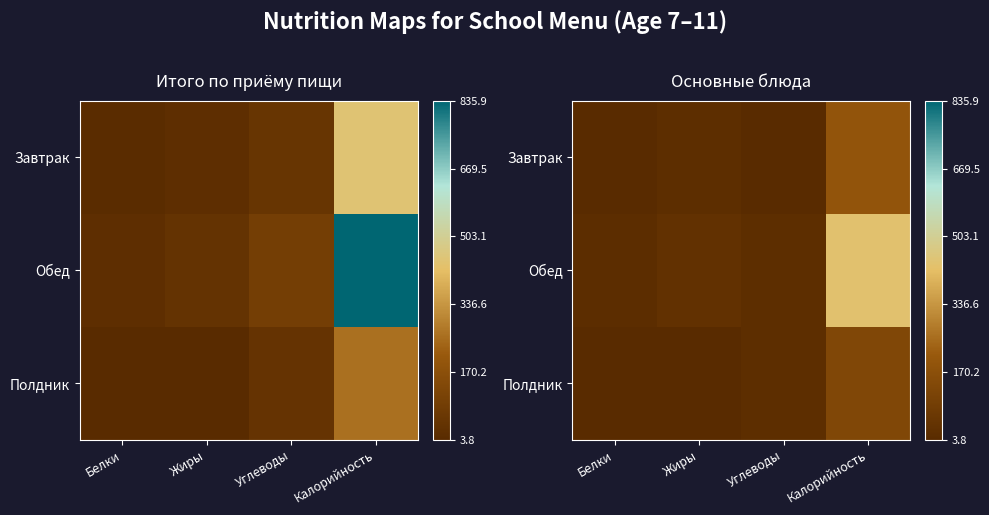

How many series are shown in this chart?

3